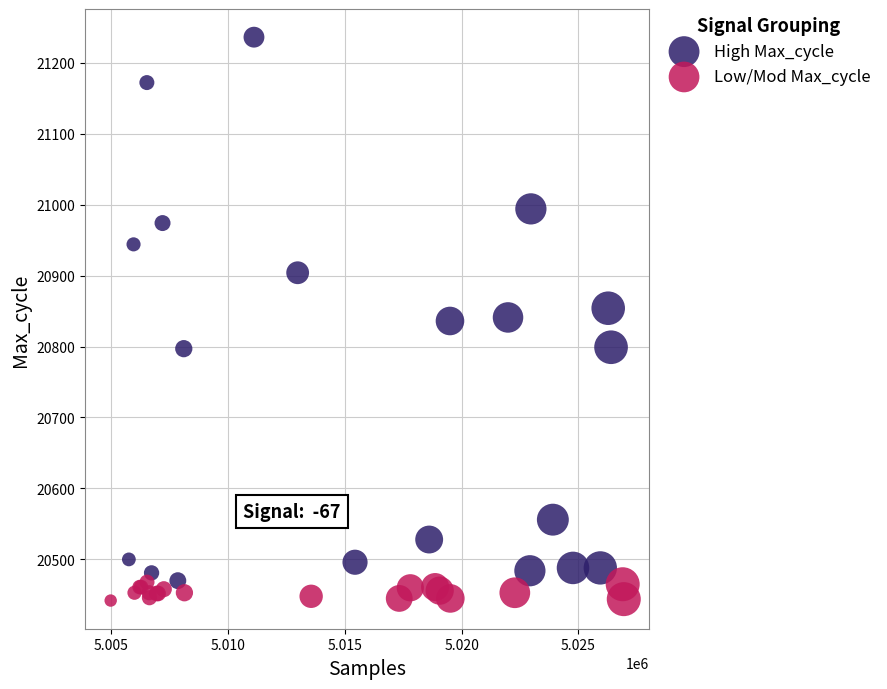

Which series has the widest spread of Y values?

High Max_cycle